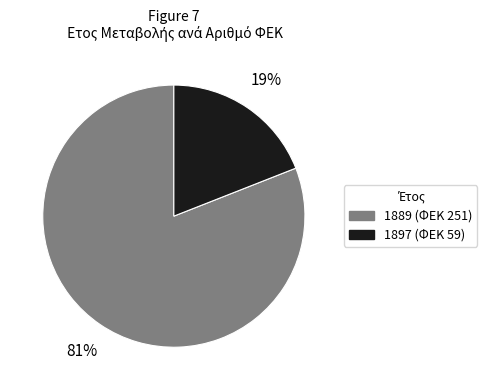

Rank the categories by value from highest to lowest.

1889, 1897